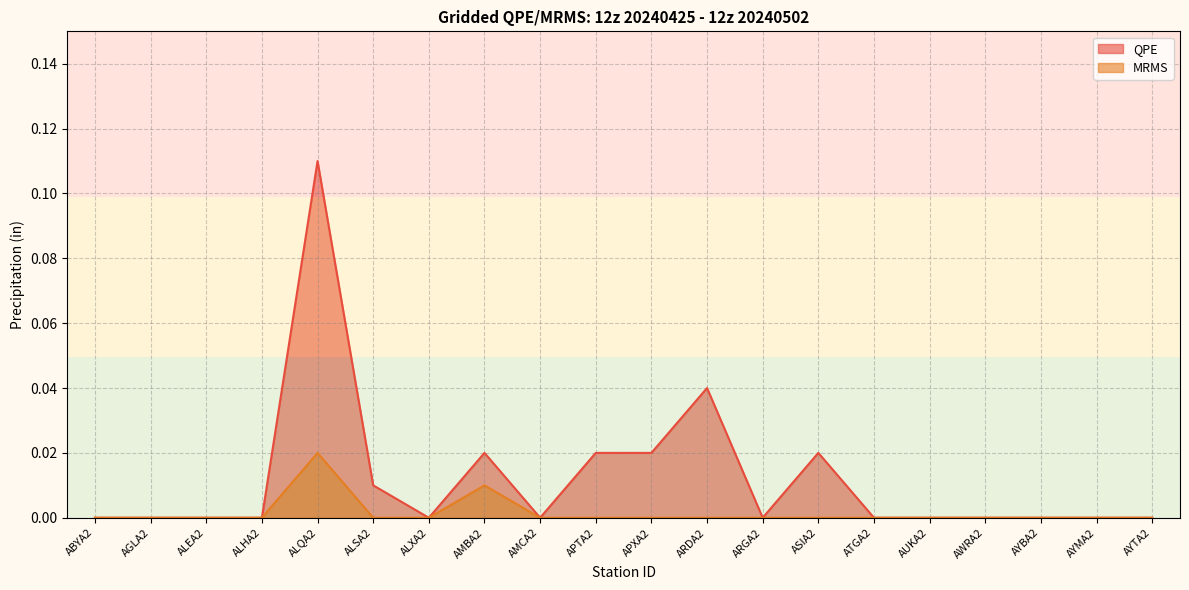

How many categories are shown in the chart?

20